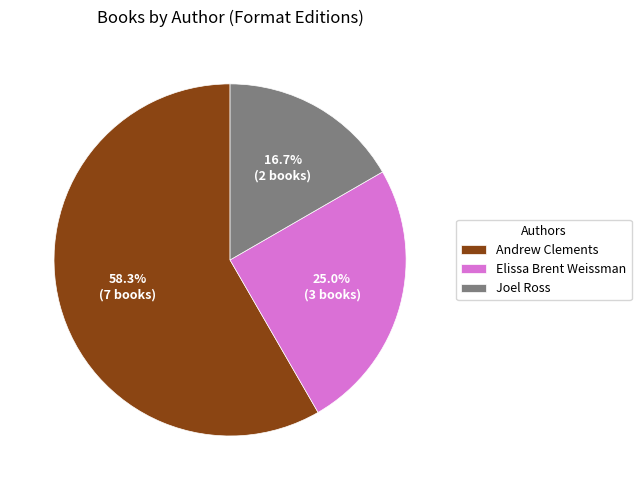

Which category has the smallest portion of the pie?

Joel Ross